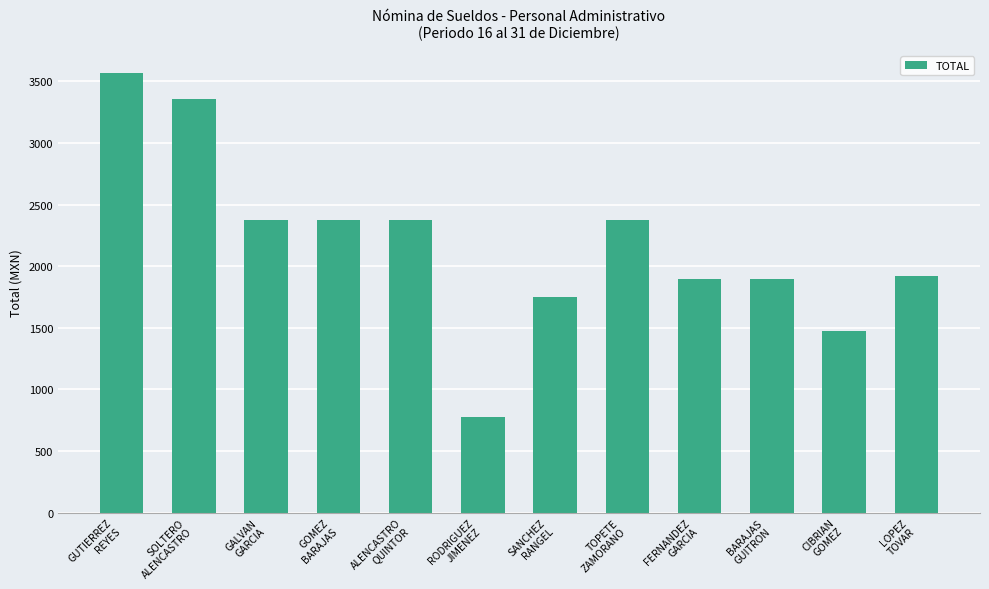

What is the average value?

2178.1